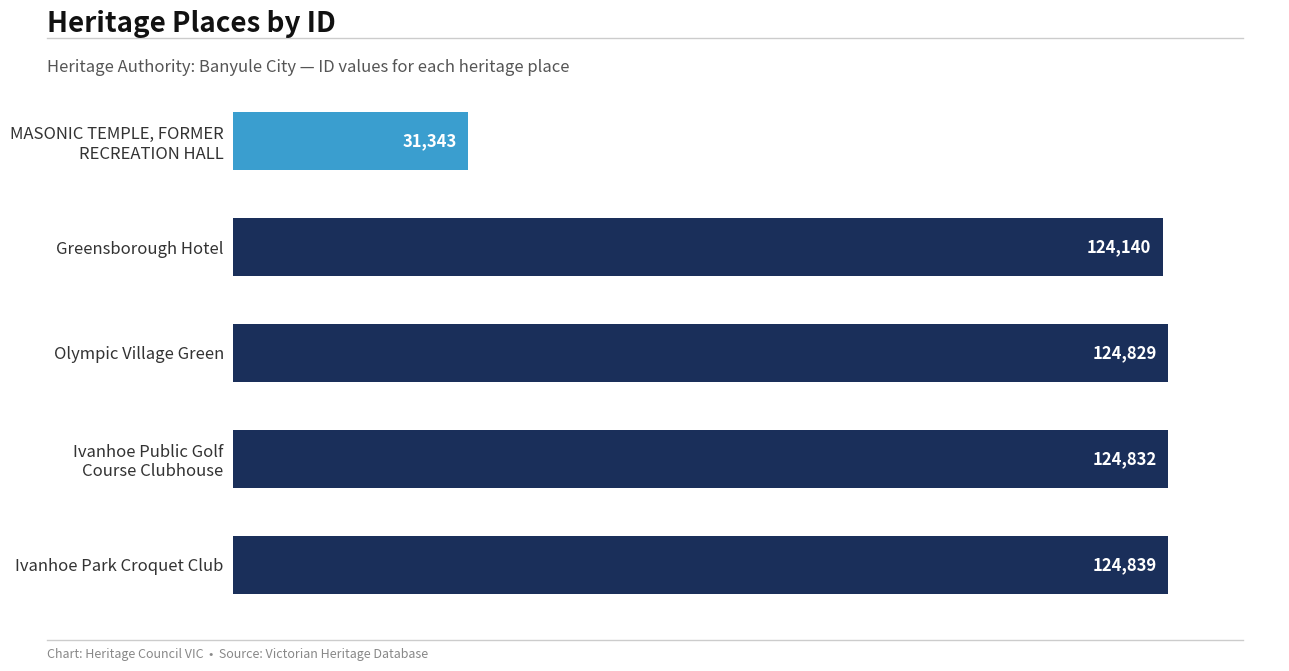

Are the bars horizontal?

Yes